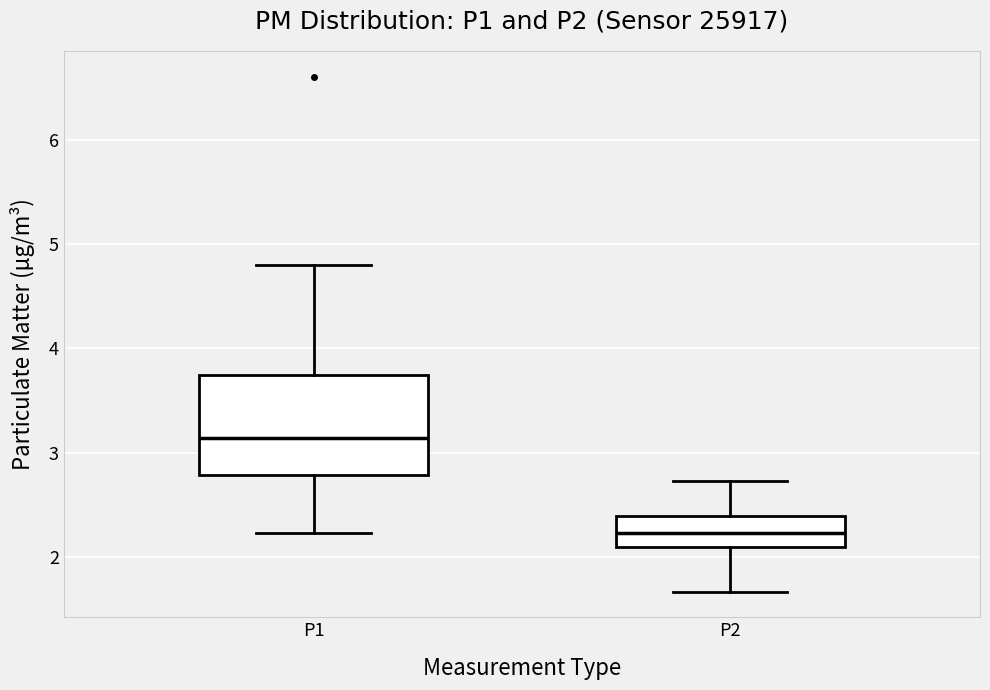

Which box has the highest median line?

P1